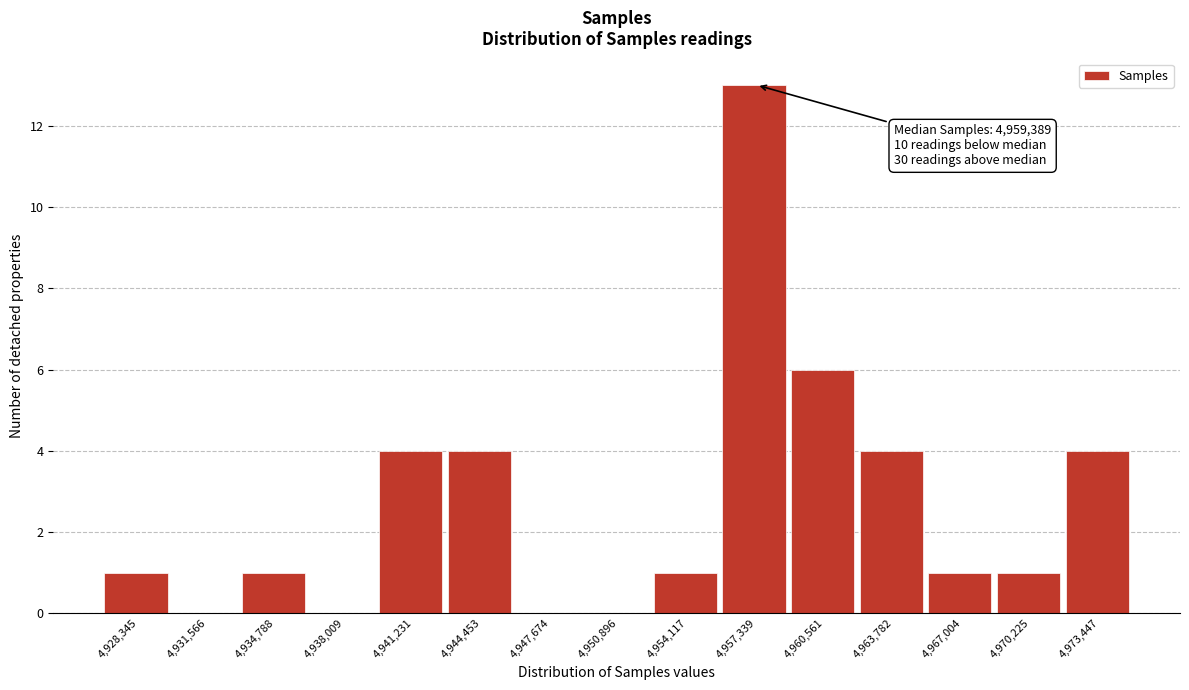

Reading left to right, what are all the values shown in this chart?

4,928,345=1	4,931,566=0	4,934,788=1	4,938,009=0	4,941,231=4	4,944,453=4	4,947,674=0	4,950,896=0	4,954,117=1	4,957,339=13	4,960,561=6	4,963,782=4	4,967,004=1	4,970,225=1	4,973,447=4